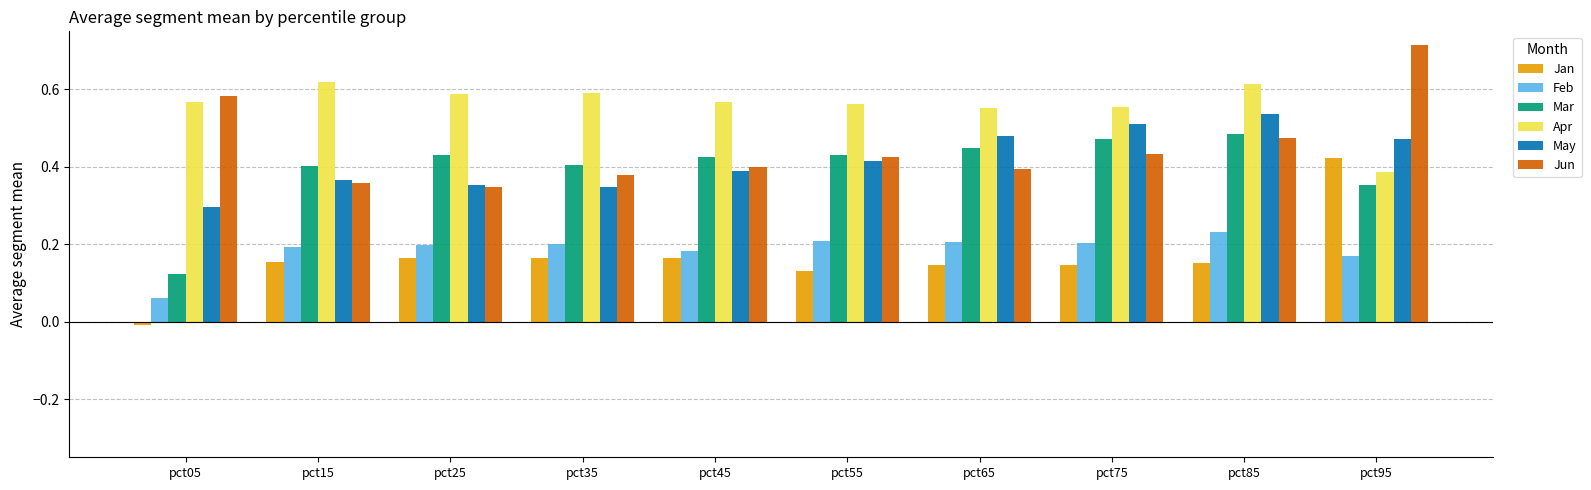

Which series changed the most between pct05 and pct85?

Mar